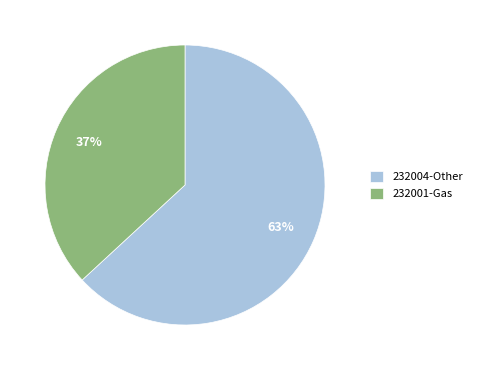

Rank the categories by value from highest to lowest.

232004-Other, 232001-Gas